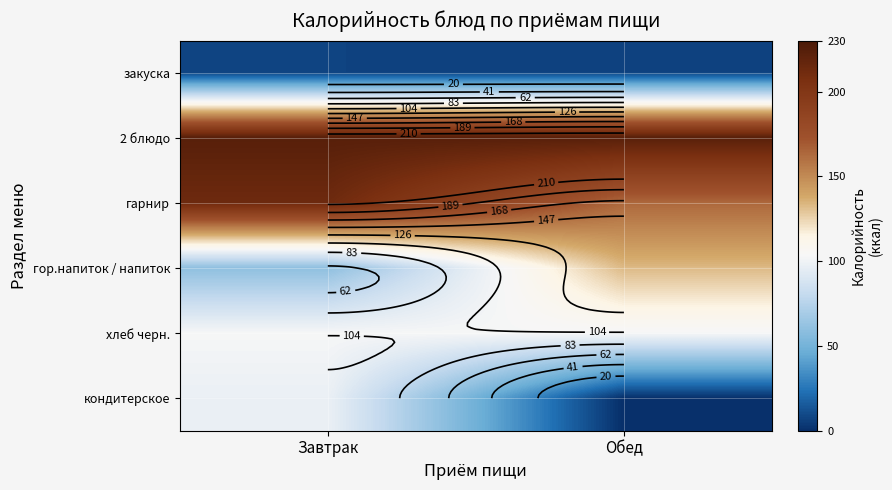

Which series changed the most between Завтрак and Обед?

кондитерское